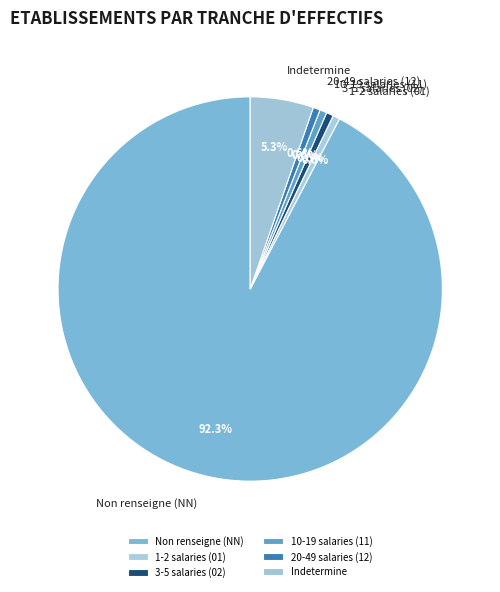

To the nearest percent, what is the difference between the largest and smallest slice percentages?

92%